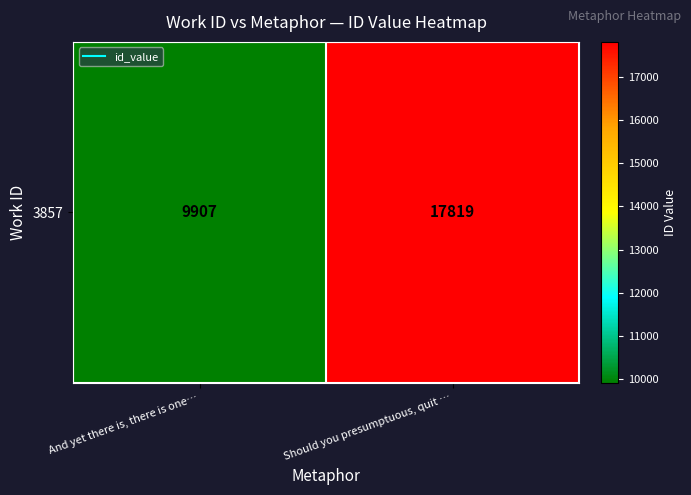

What is the sum of the values at Should you presumptuous, quit … and And yet there is, there is one…?

27726